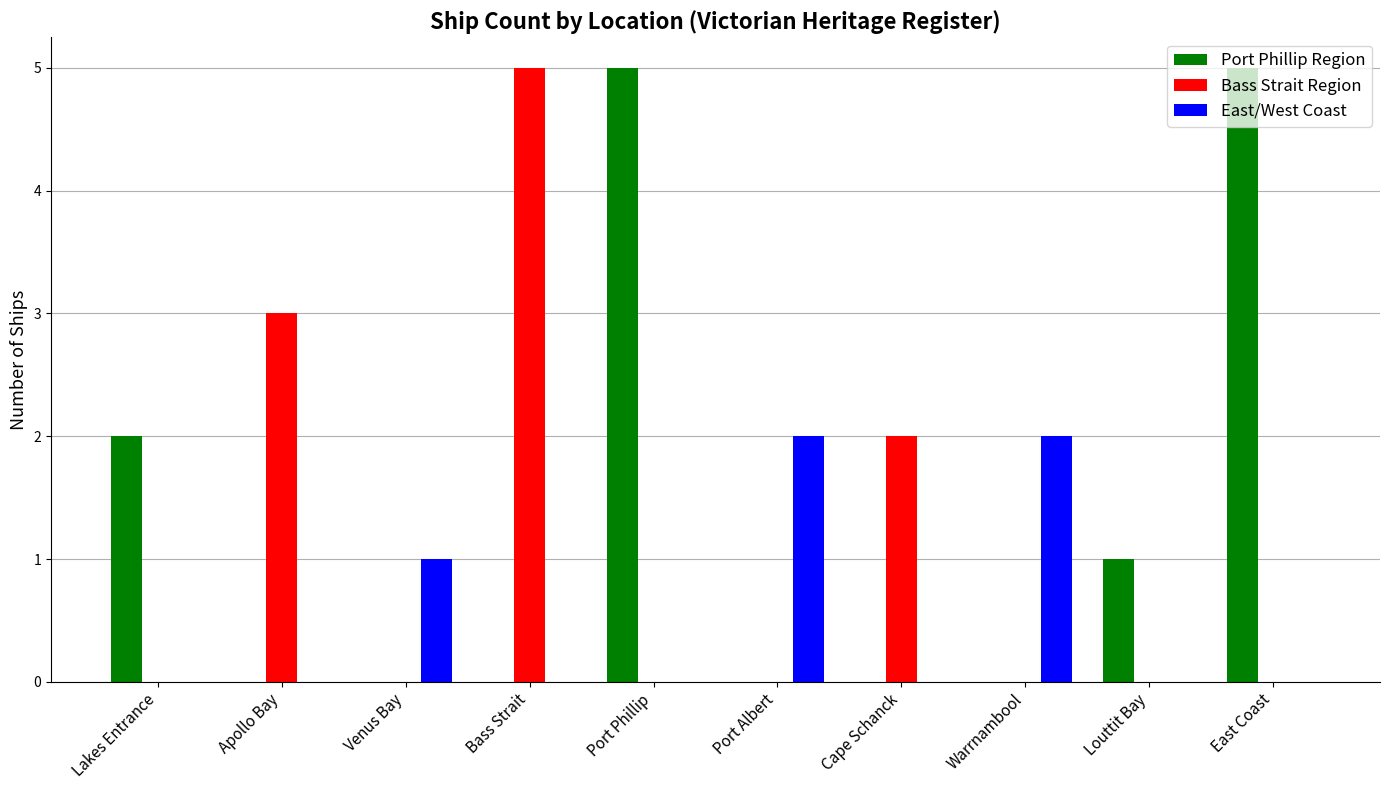

How many groups of bars are there?

10